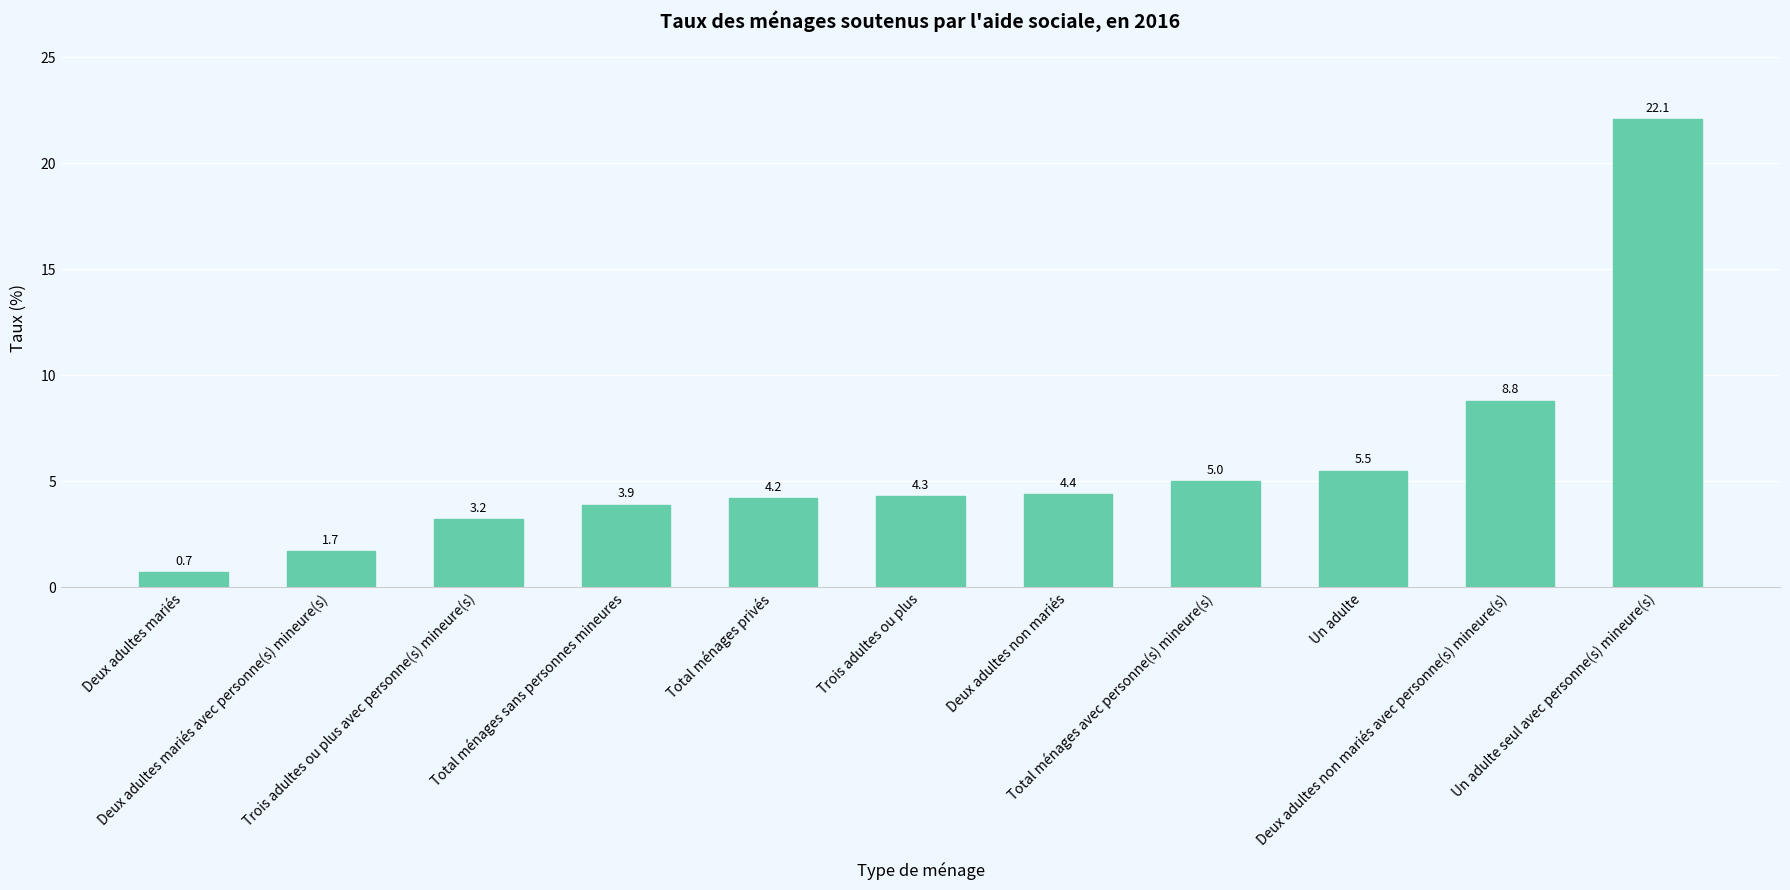

The value at Deux adultes mariés avec personne(s) mineure(s) is 0.9. True or false?

False